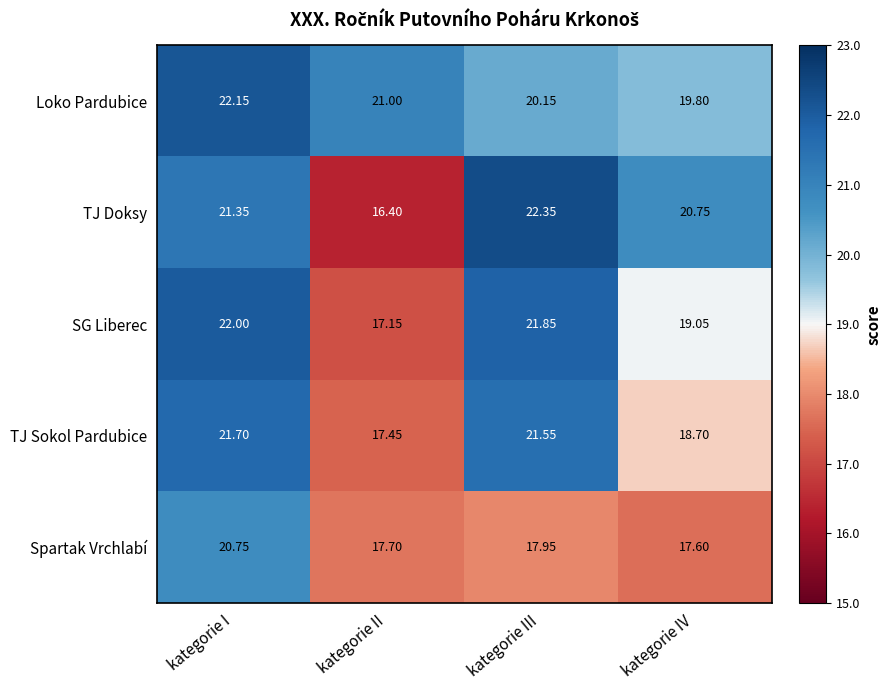

How many series are shown in this chart?

5